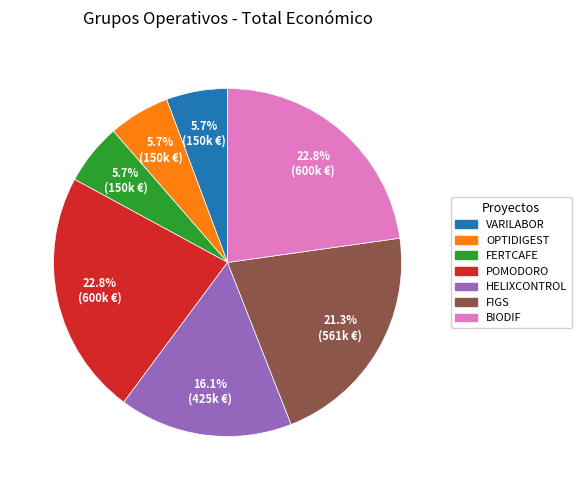

To the nearest percent, what is the average slice percentage?

14%